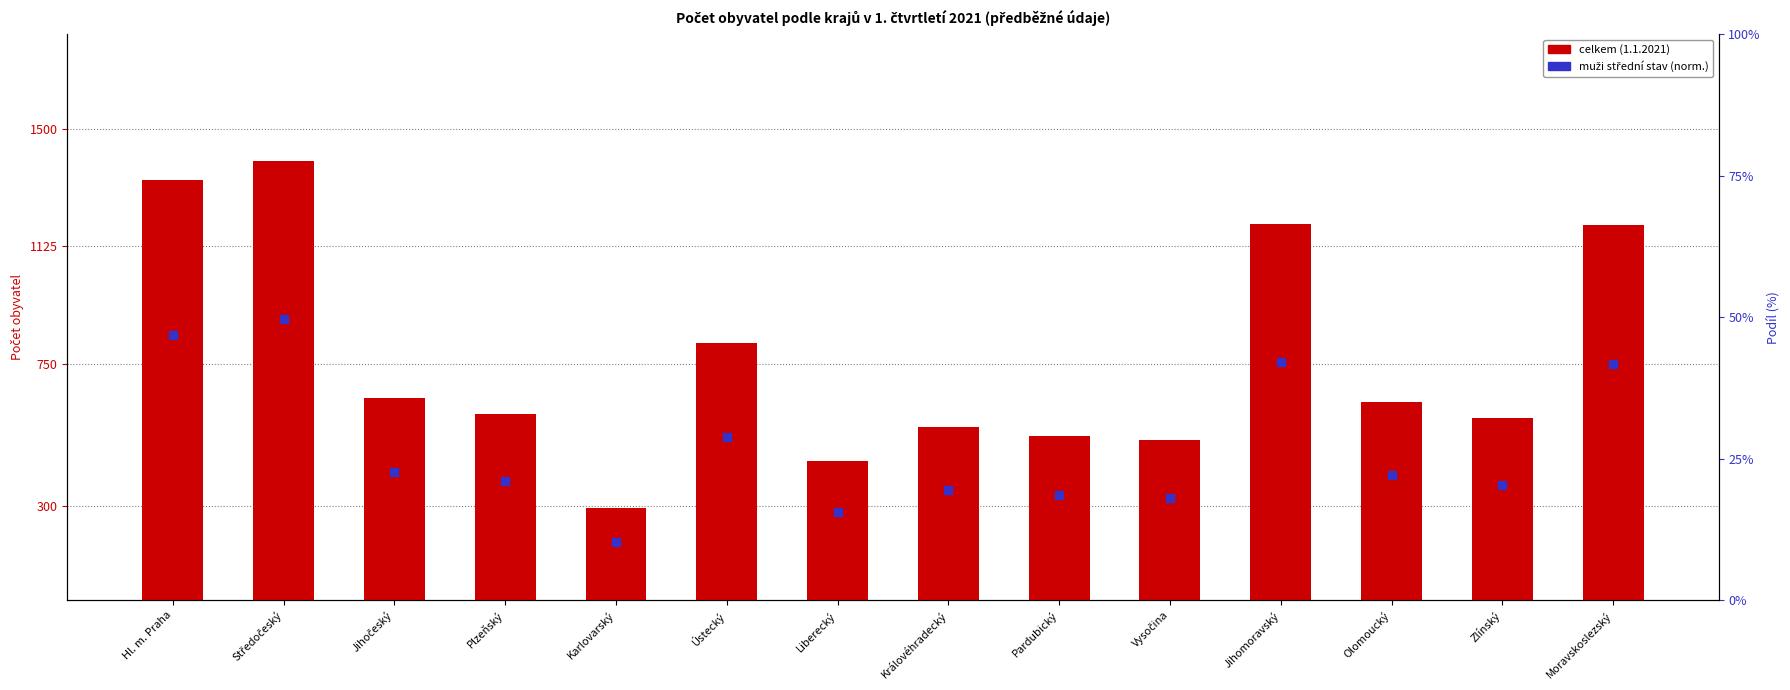

Which series contains the lowest Y value?

muži (střední stav, norm.)